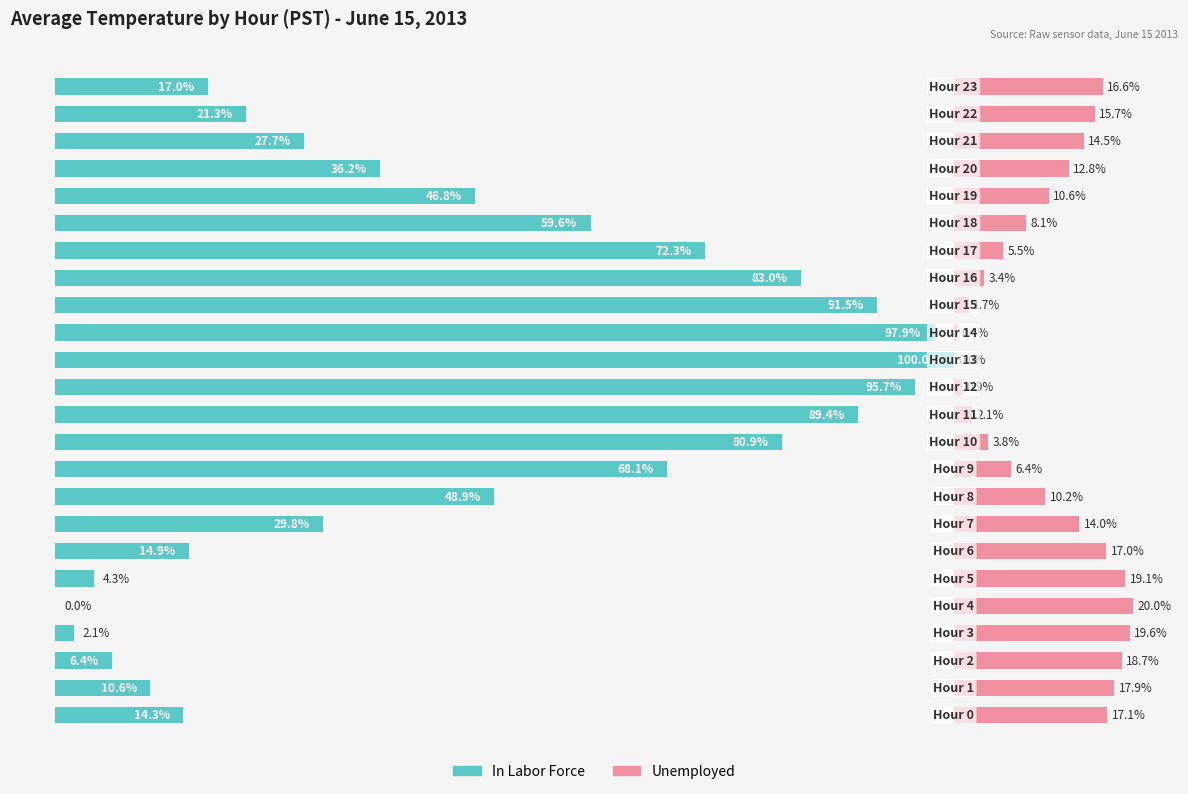

How many groups of bars are there?

24